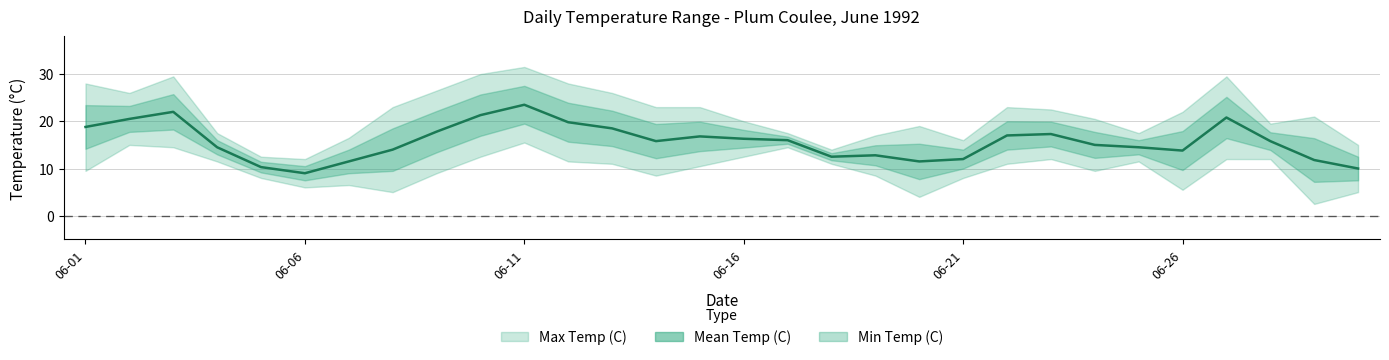

Where is the data nearest to the value 16?

16